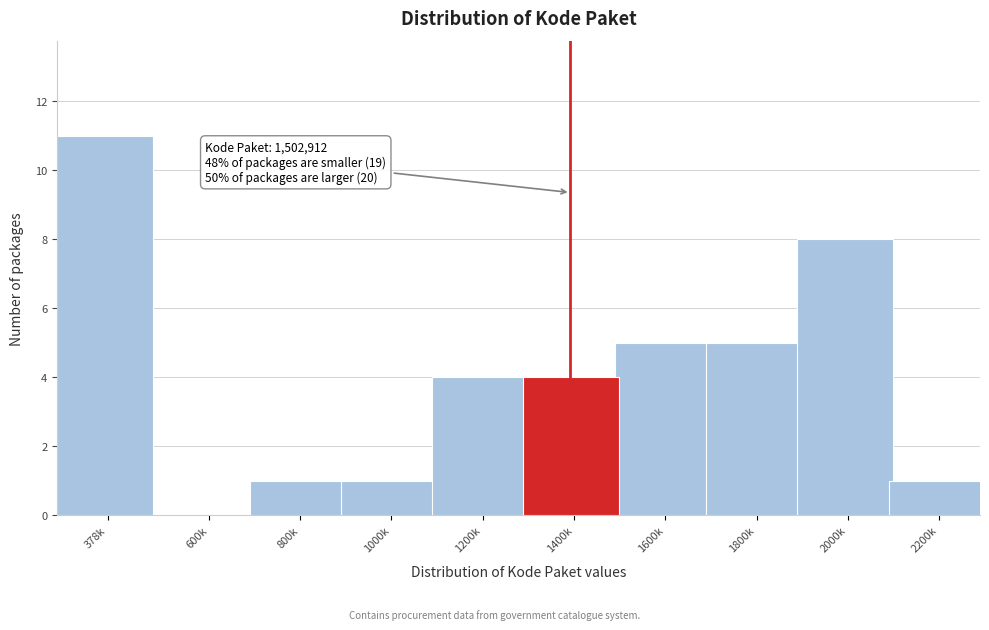

Reading right to left, transcribe all the data shown in this chart.

2200k=1	2000k=8	1800k=5	1600k=5	1400k=4	1200k=4	1000k=1	800k=1	600k=0	378k=11